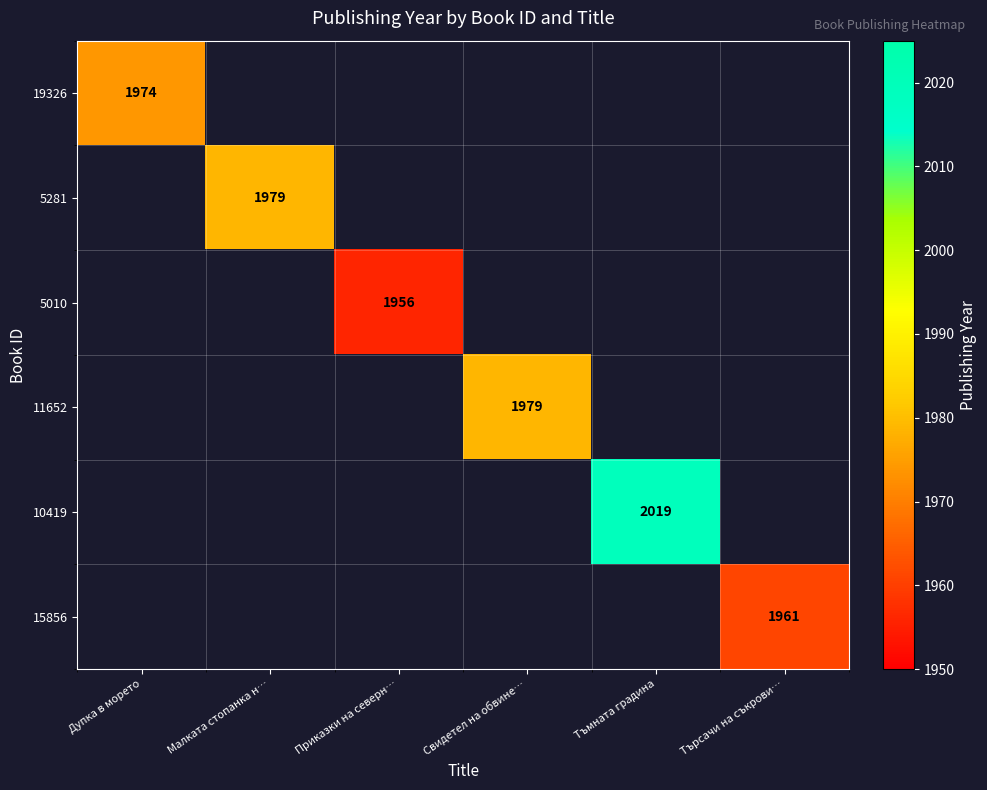

True or false: 5281 has a value of 1979 at Малката стопанка н….

True